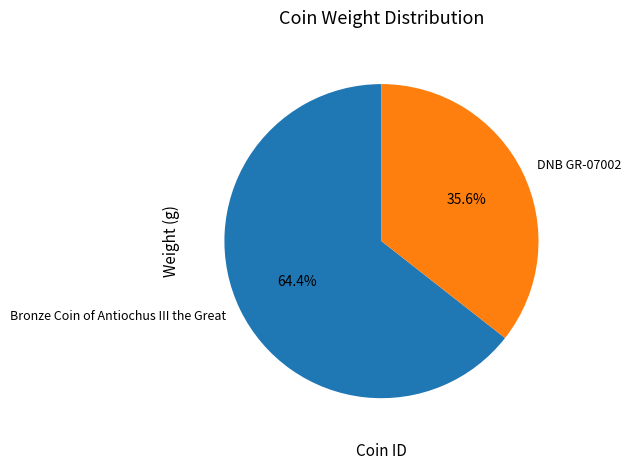

Is DNB GR-07002 the majority of the pie?

No